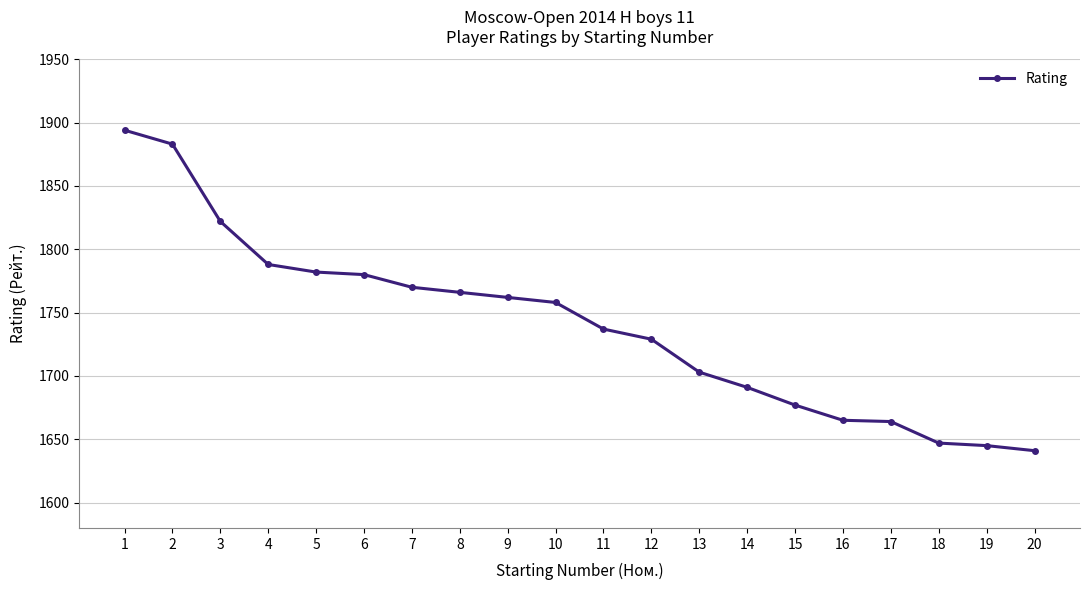

What is the change in value from 18 to 19?

-2